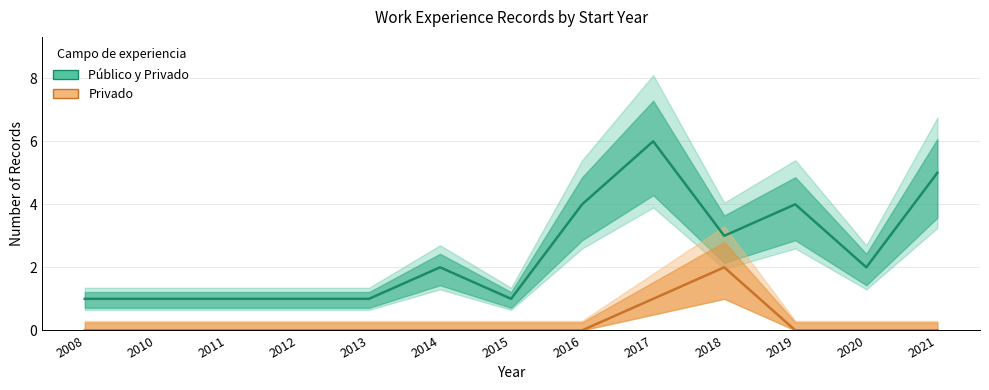

List the series in order of their peak value, lowest first.

Privado, Público y Privado